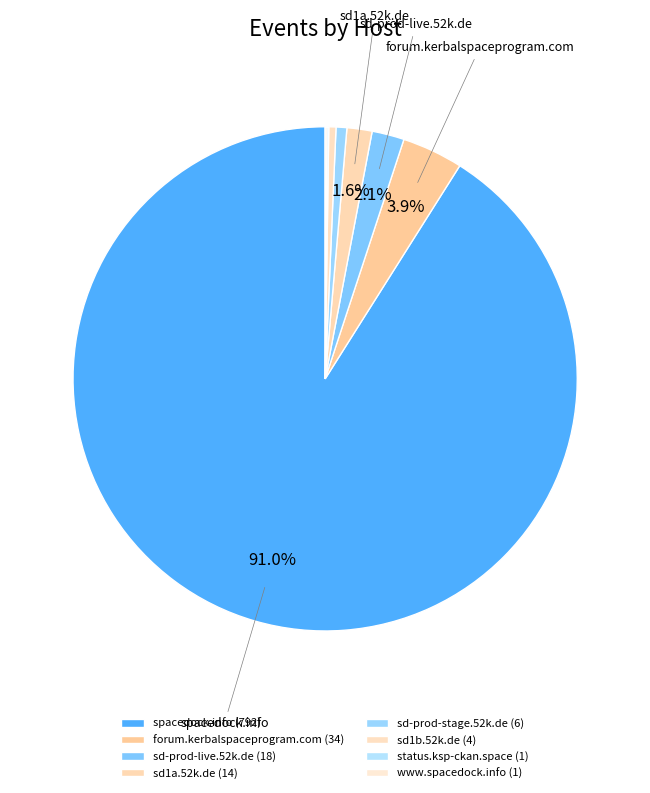

Count the number of slices in the pie.

8